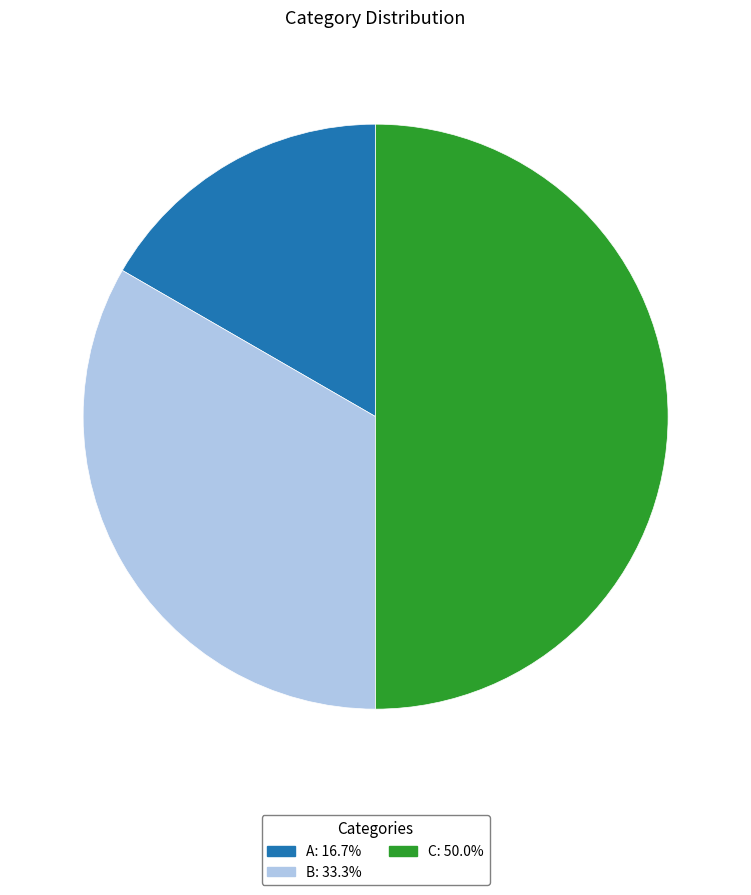

Which category has the smallest portion of the pie?

A